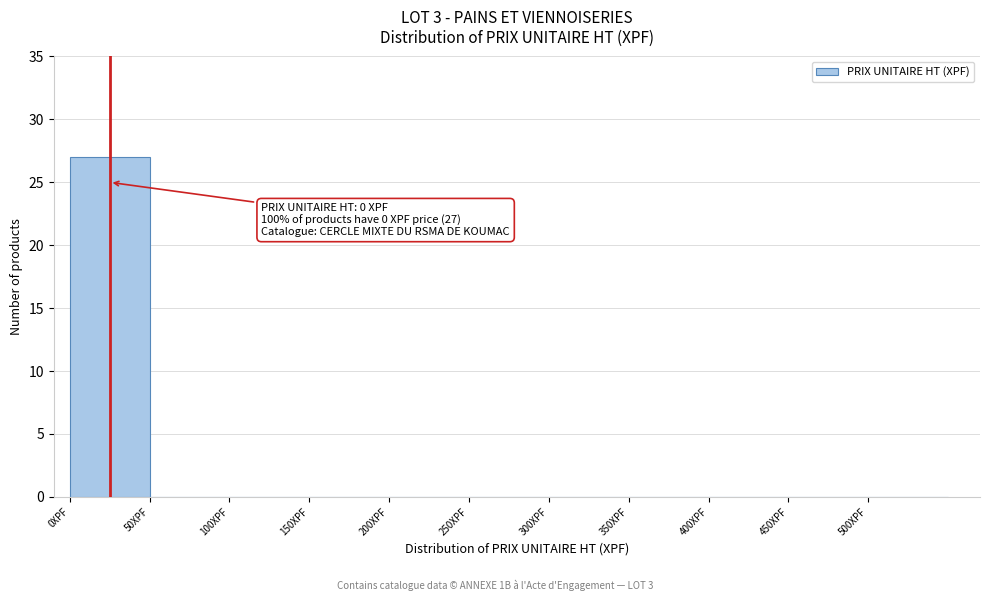

Over which range of the x-axis is the bar tallest?

0 to 50